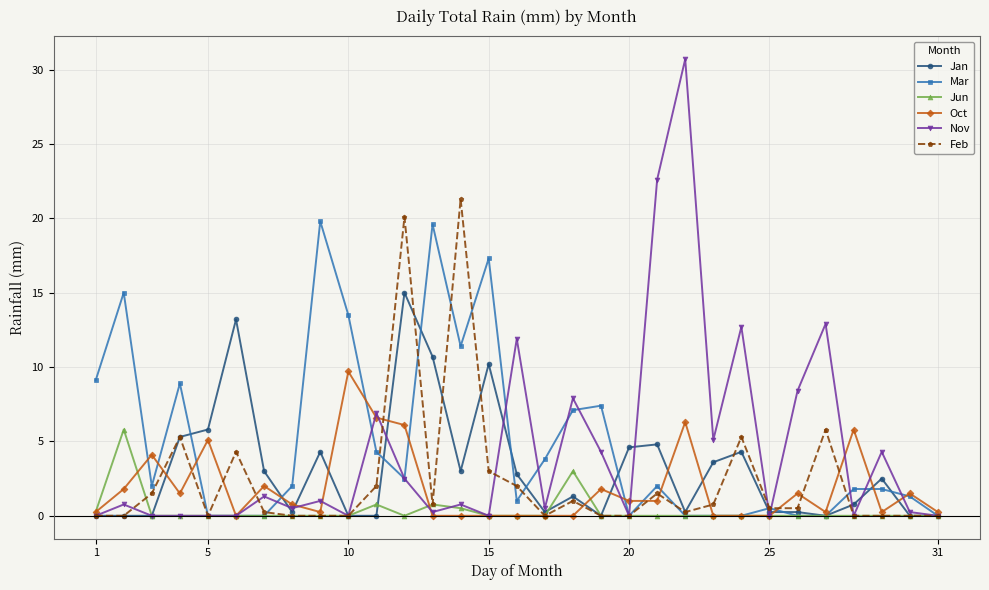

True or false: Oct has more than 1 interior local peaks.

True